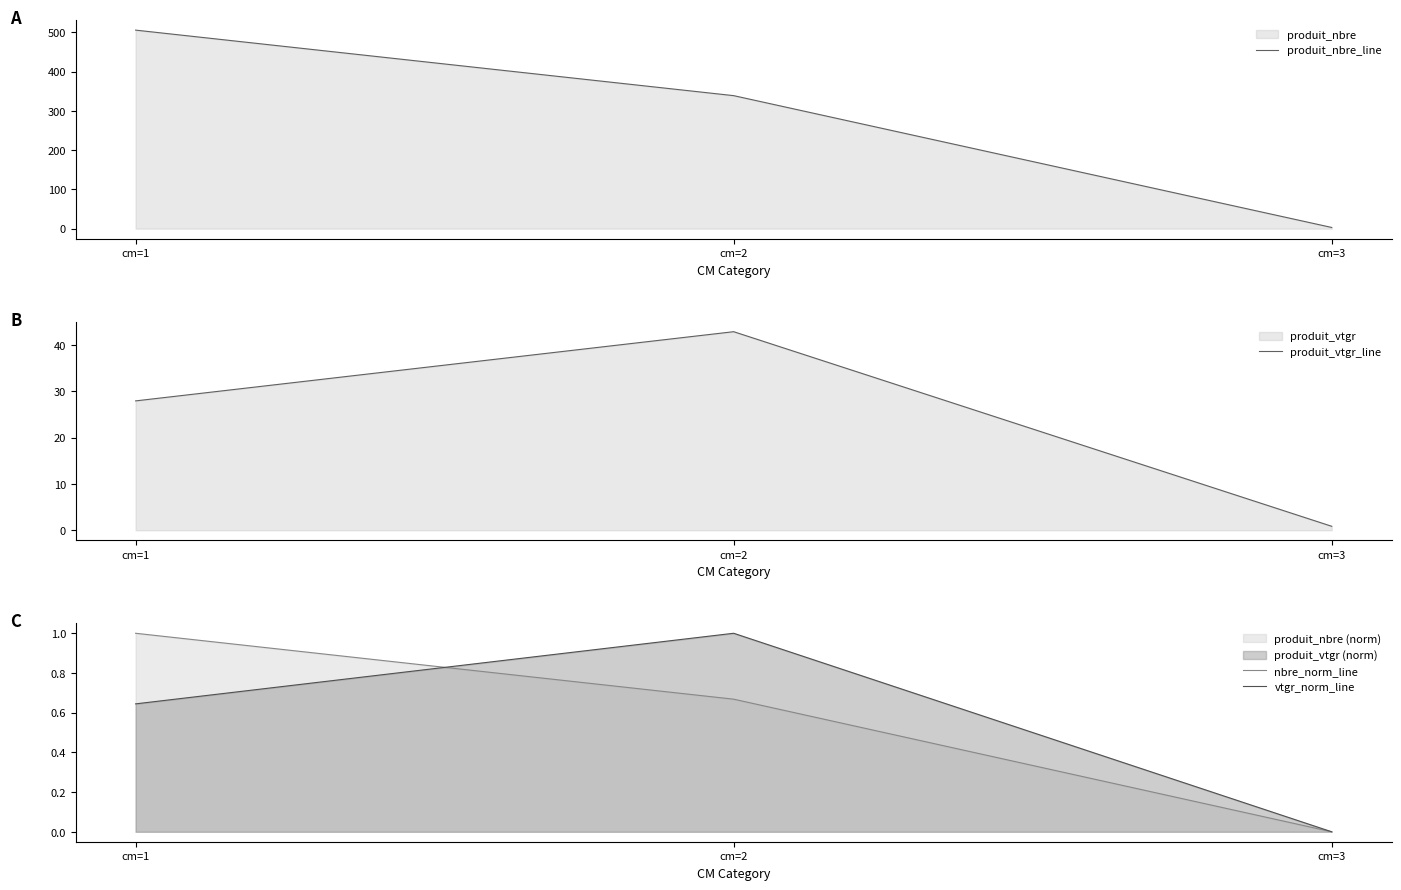

What is the difference between the vtgr_norm_line values at cm=1 and cm=2?

0.4